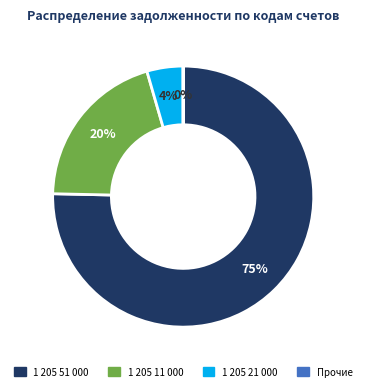

Does any single category account for the majority?

Yes